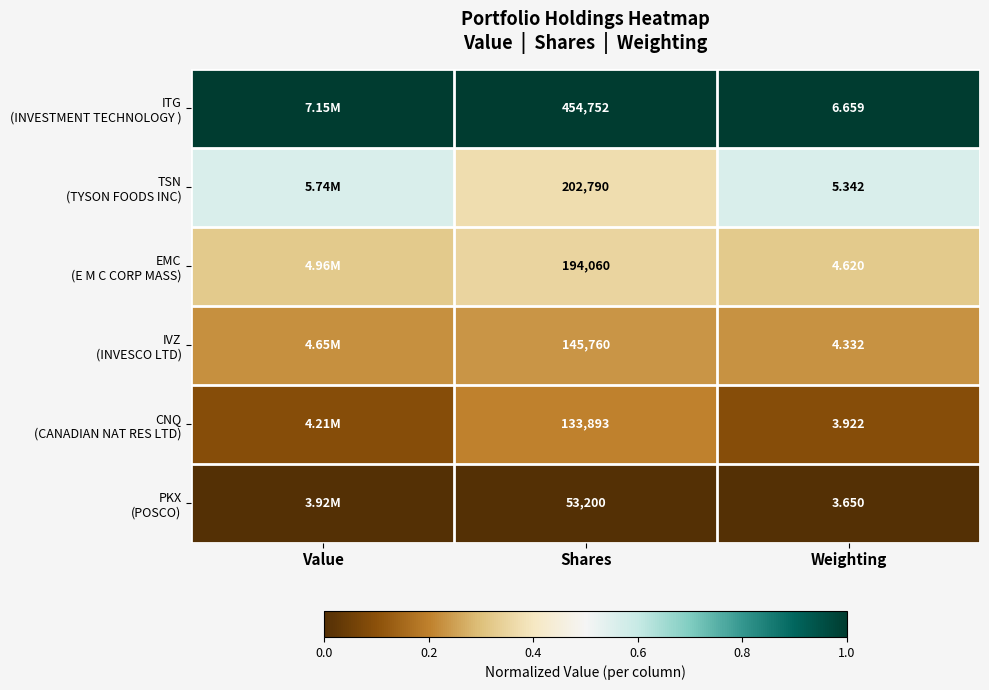

The value of PKX (POSCO) at Value is 0.0. True or false?

True